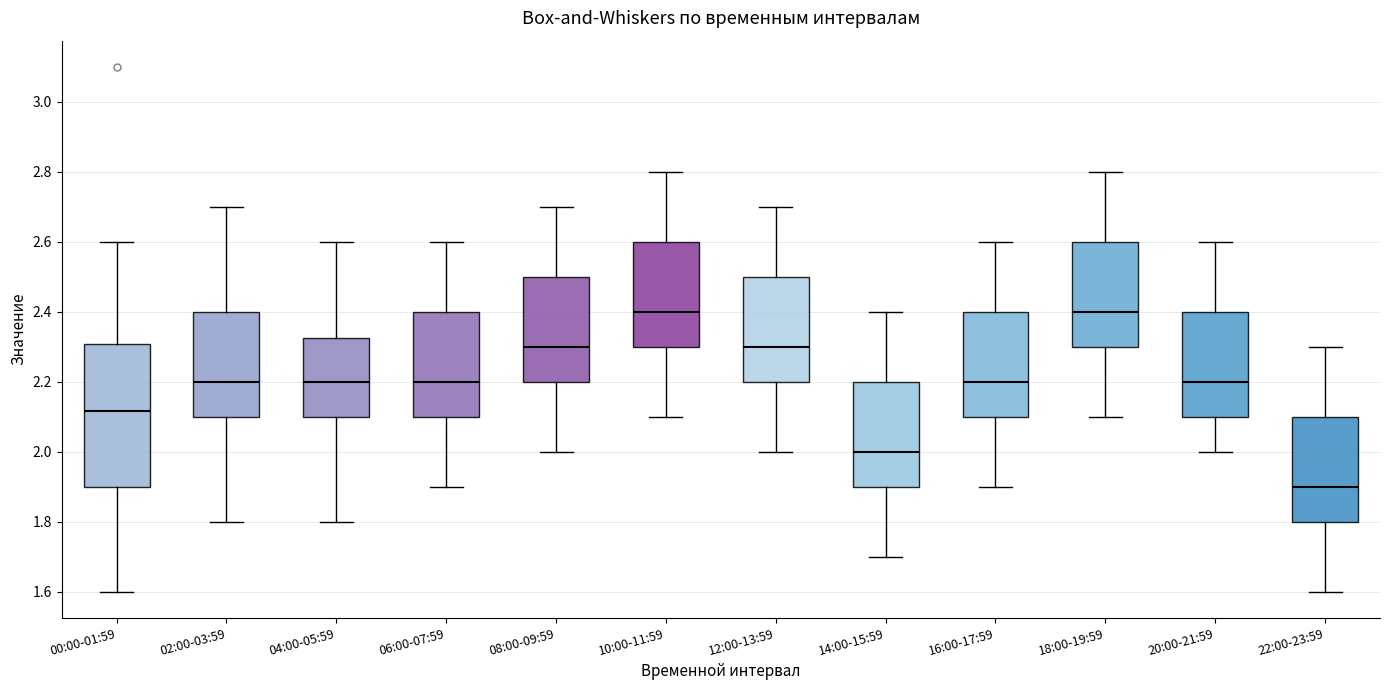

Where does the median line of the box for 04:00-05:59 sit on the y-axis? The values are not printed on the chart, so give them approximately, as read against the axis.

2.20